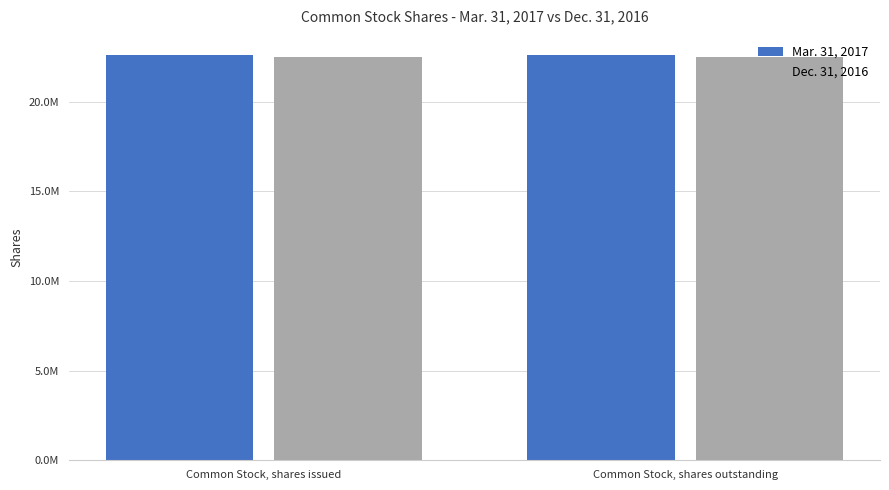

Does the chart contain stacked bars?

No